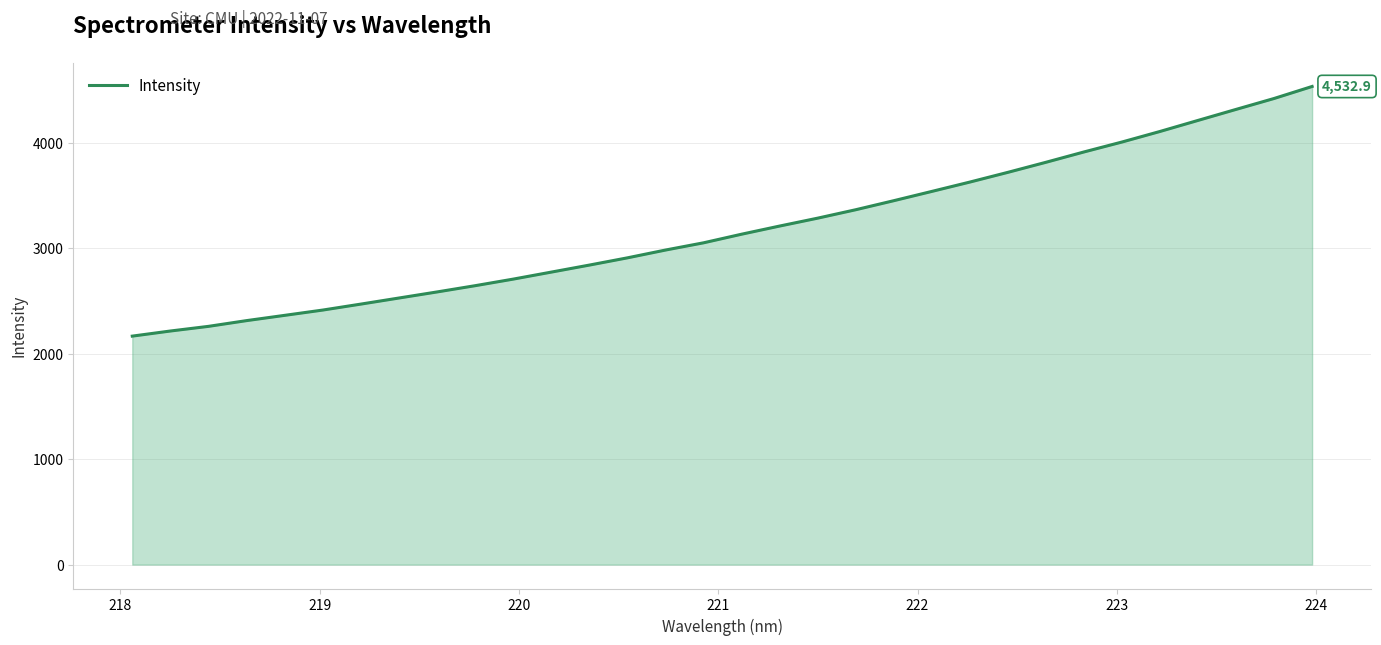

What is the maximum value shown in the chart?

4532.9